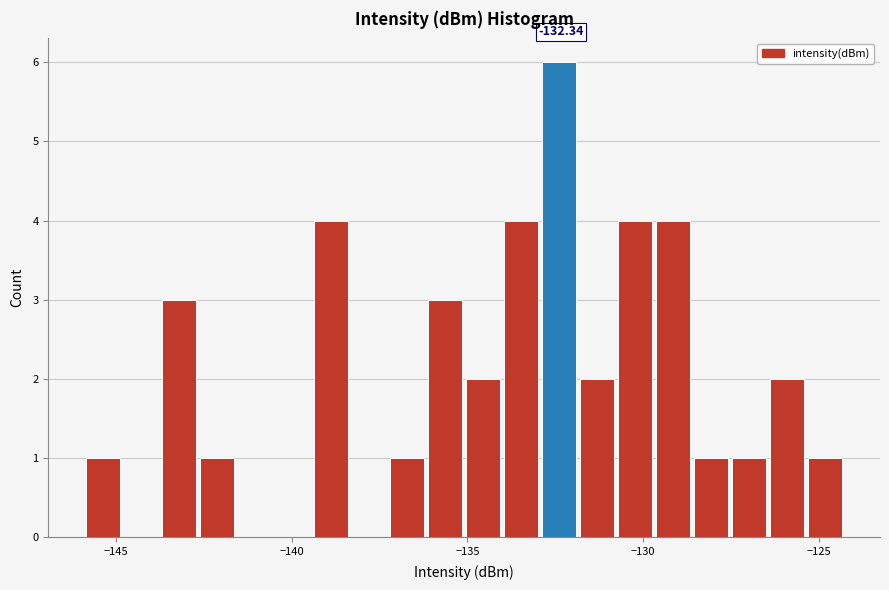

Read against the x-axis, roughly where is the centre of the tallest bar?

-132.5